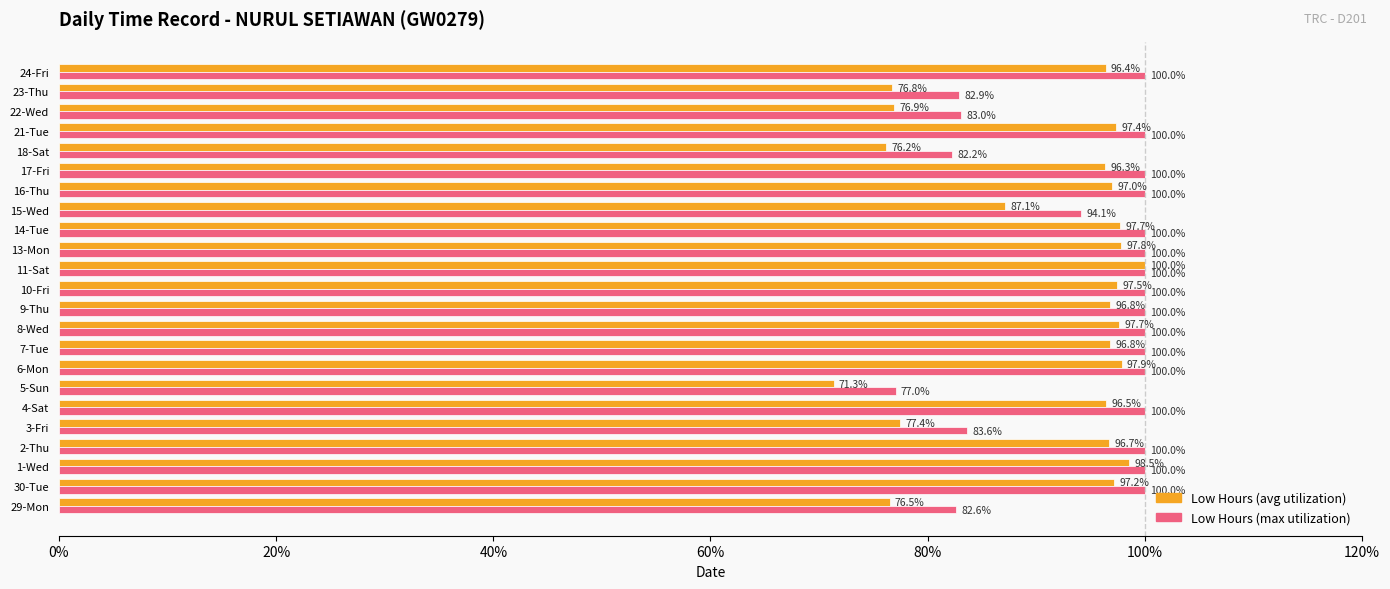

What is the difference between the highest and lowest values at 10-Fri?

2.5